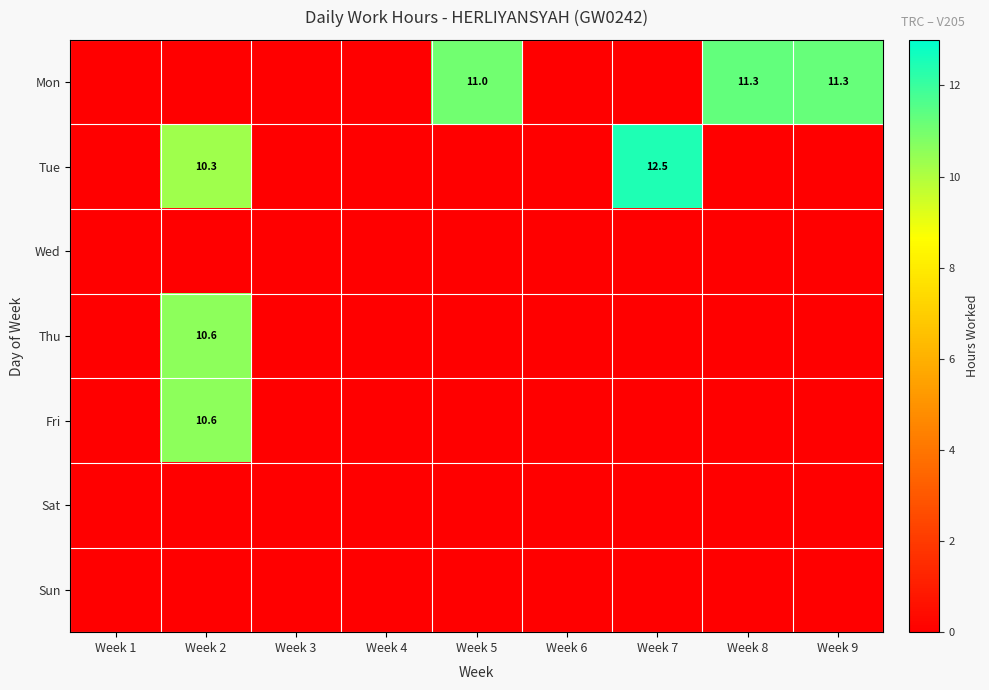

How many data points does each series have?

9